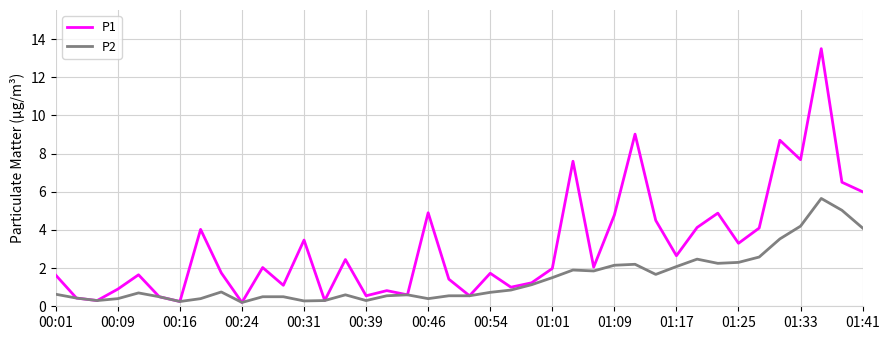

What is the maximum value for P2?

5.7